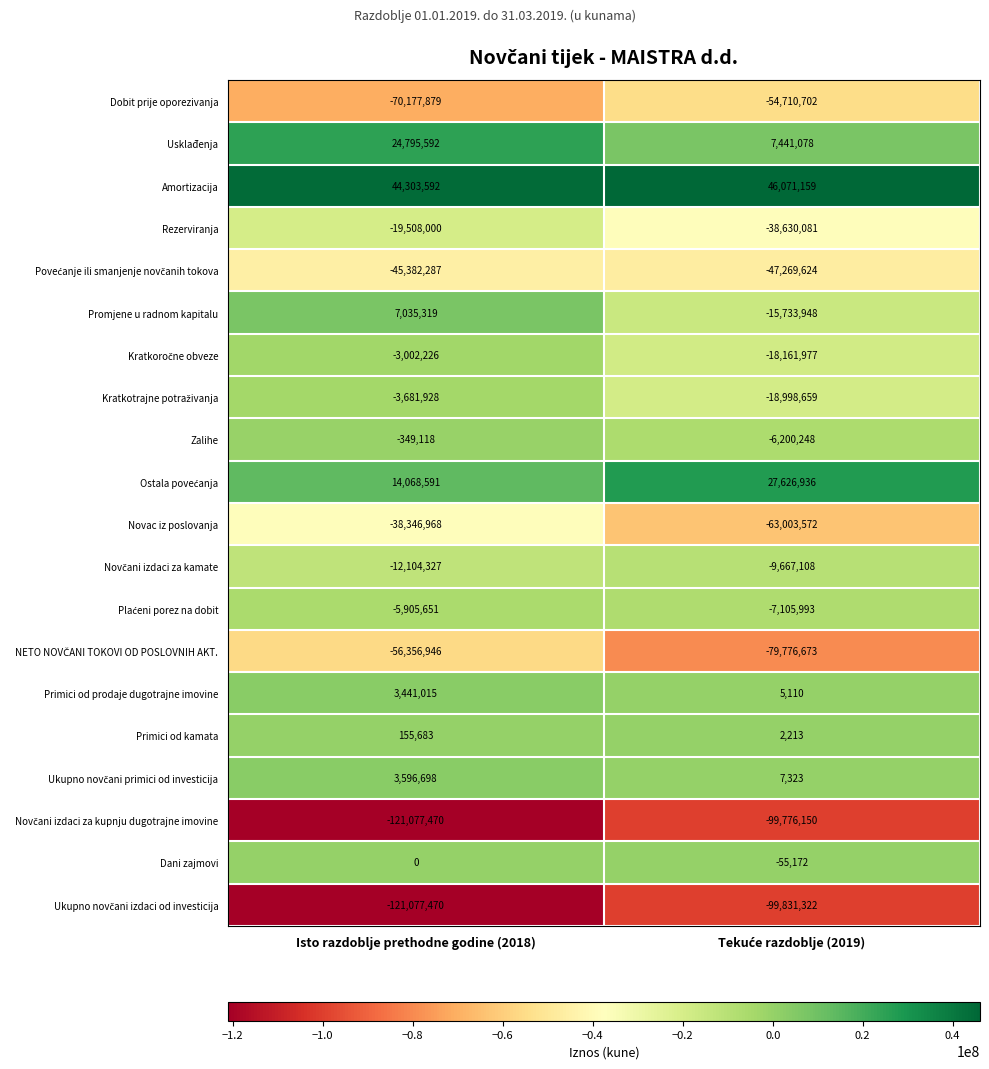

At which category does the chart reach its minimum across all series?

Isto razdoblje prethodne godine (2018)